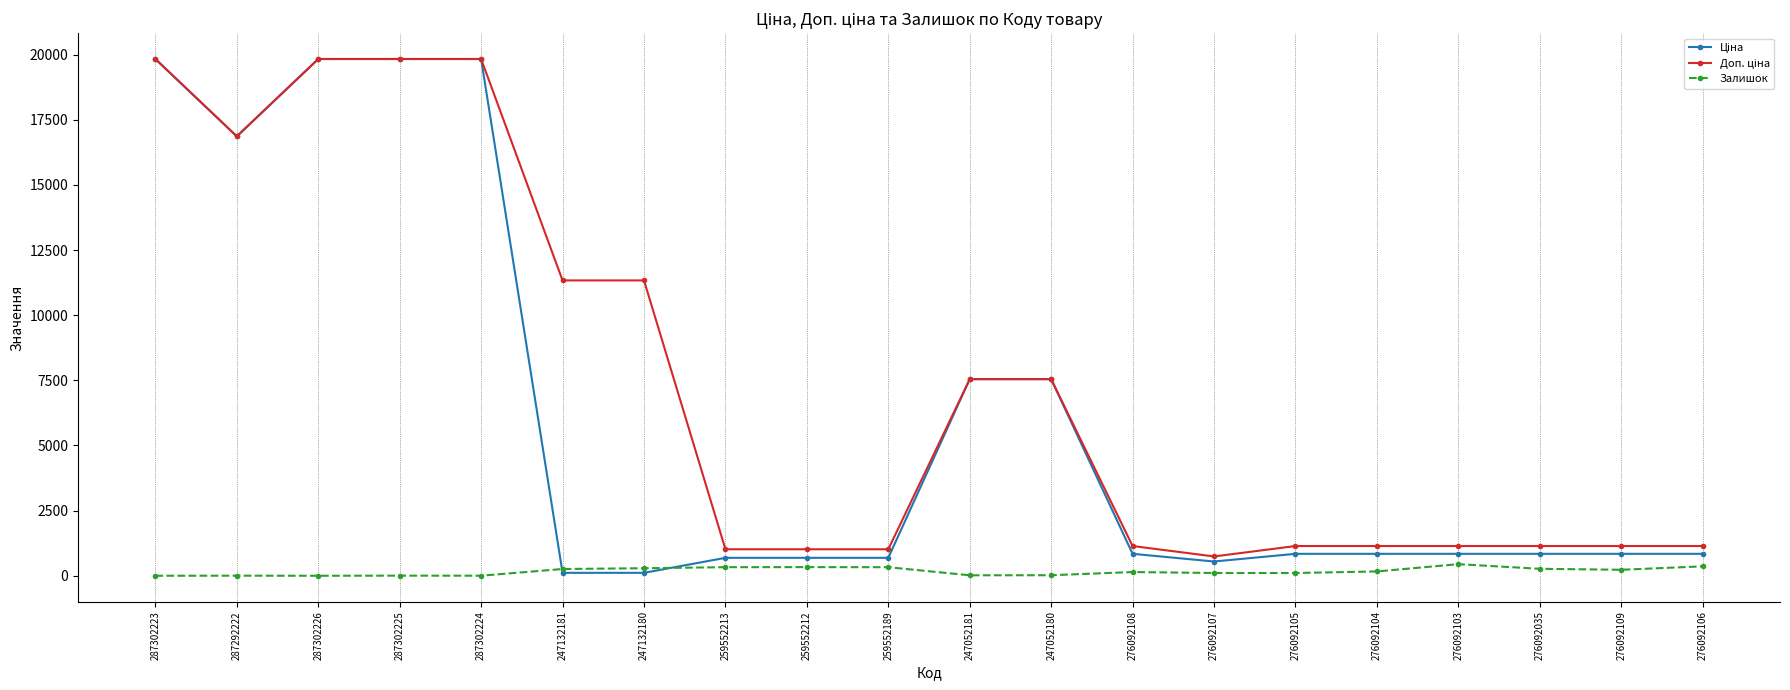

The Залишок series shows 21.0 at 247052180. True or false?

True